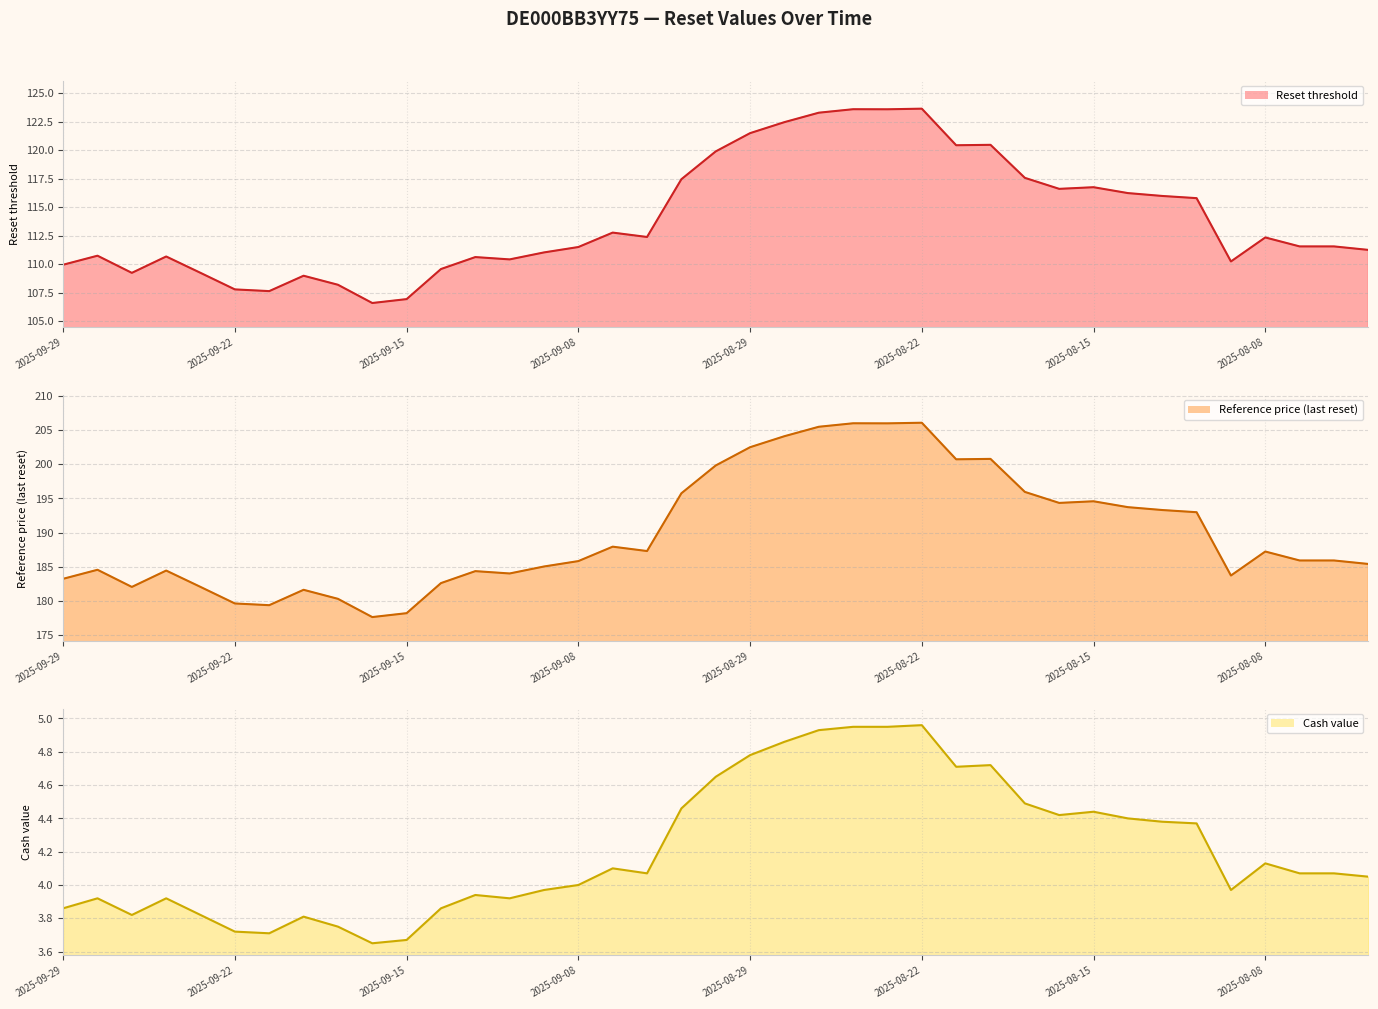

How many values in the Cash value (line) series exceed 4?

22